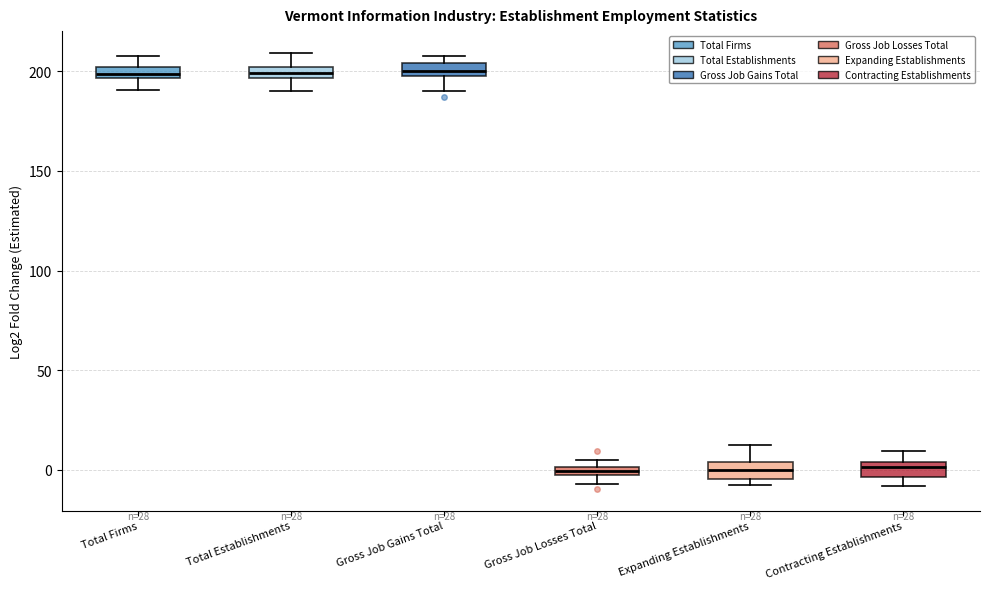

Where is the upper edge of the box for Total Establishments on the y-axis? The values are not printed on the chart, so give them approximately, as read against the axis.

200